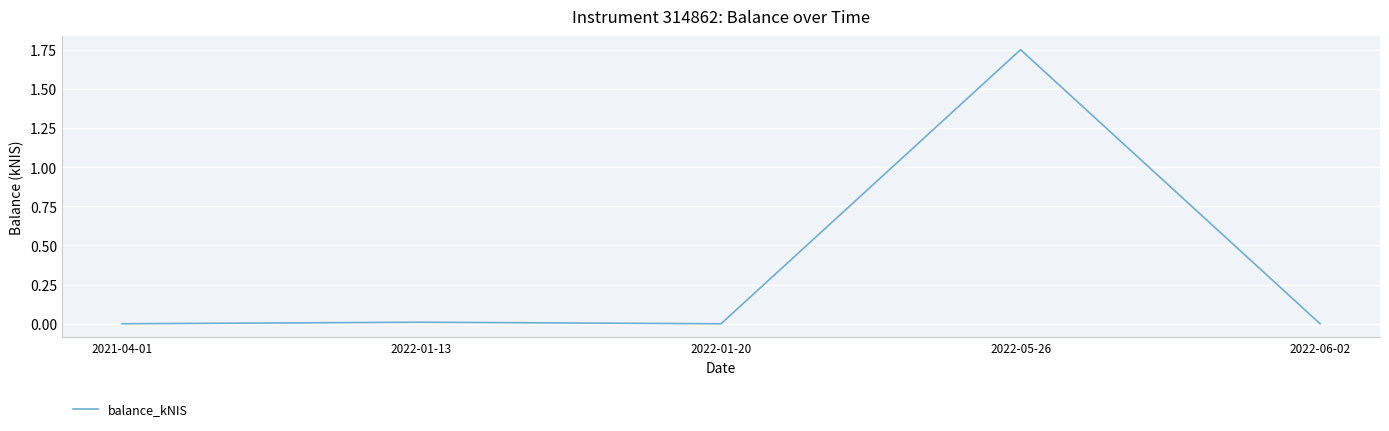

The chart shows a value of 0.6 at 2021-04-01. True or false?

False